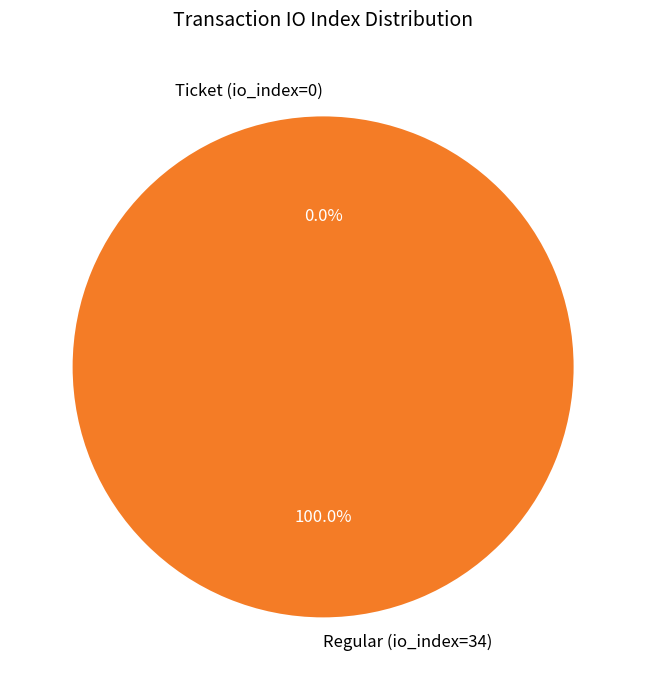

Count the number of slices in the pie.

2